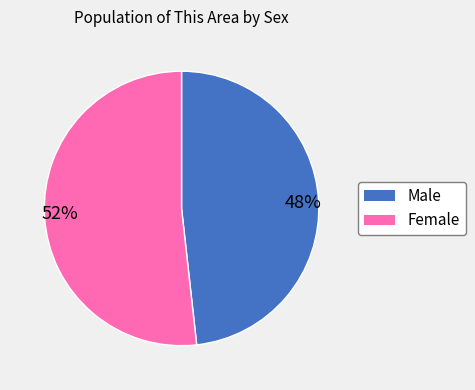

Does any single category account for the majority?

Yes